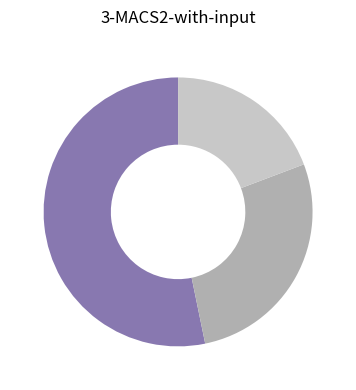

Count the number of slices in the pie.

3